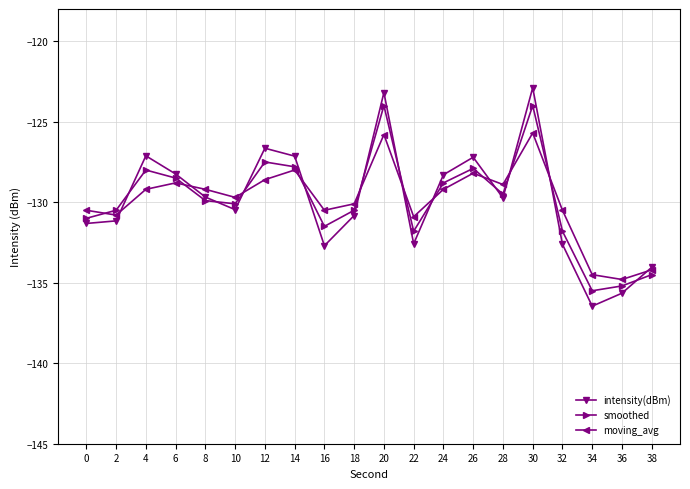

What is the sum of all moving_avg values?

-2598.1